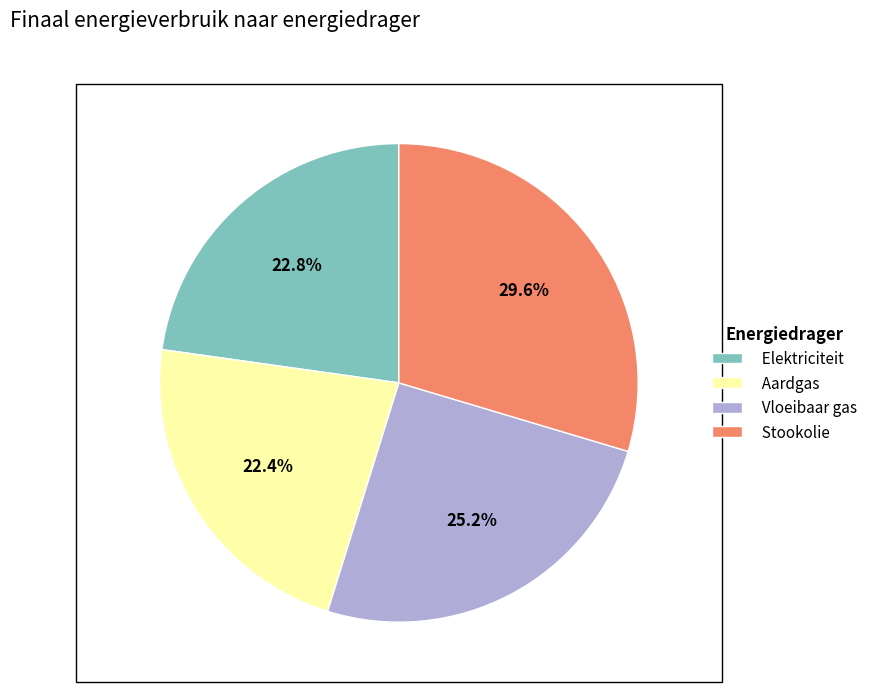

What percentage do Stookolie and Elektriciteit together represent?

52.4%